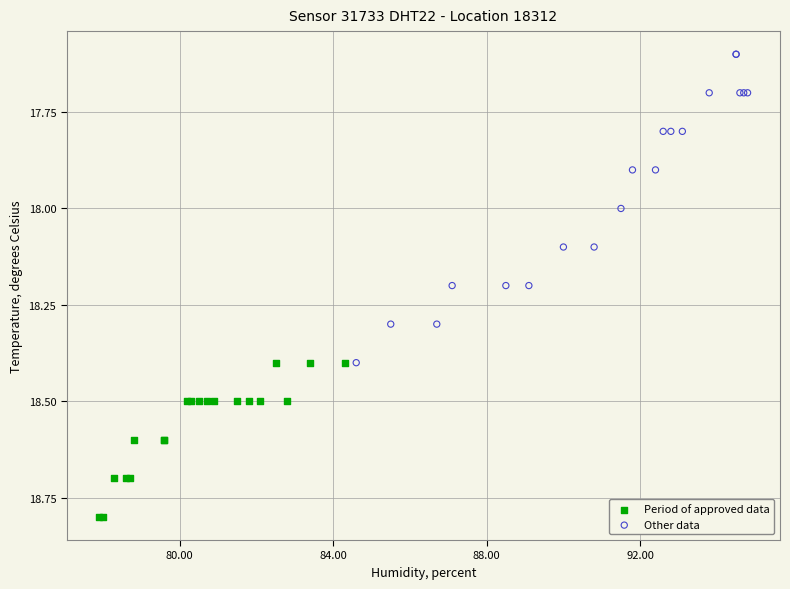

What are all the series names shown in the legend?

Period of approved data, Other data